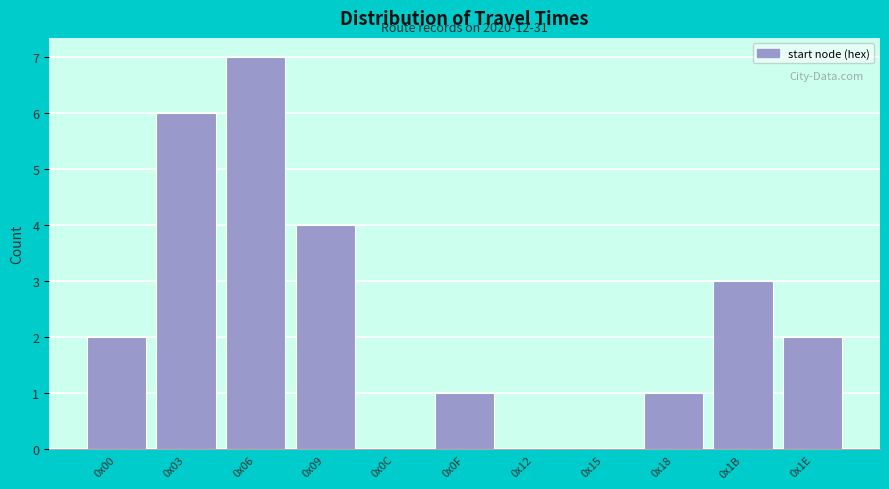

Reading right to left, what are all the values shown in this chart?

0x1E=2	0x1B=3	0x18=1	0x15=0	0x12=0	0x0F=1	0x0C=0	0x09=4	0x06=7	0x03=6	0x00=2